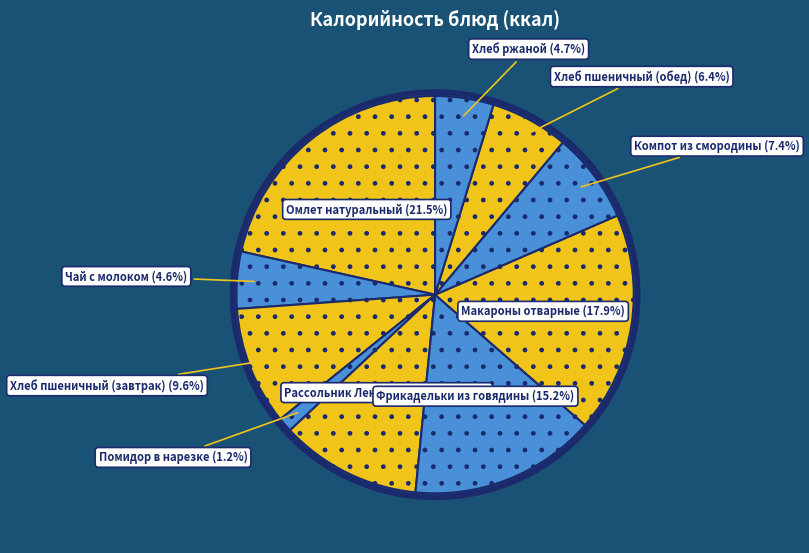

Count the number of slices in the pie.

10